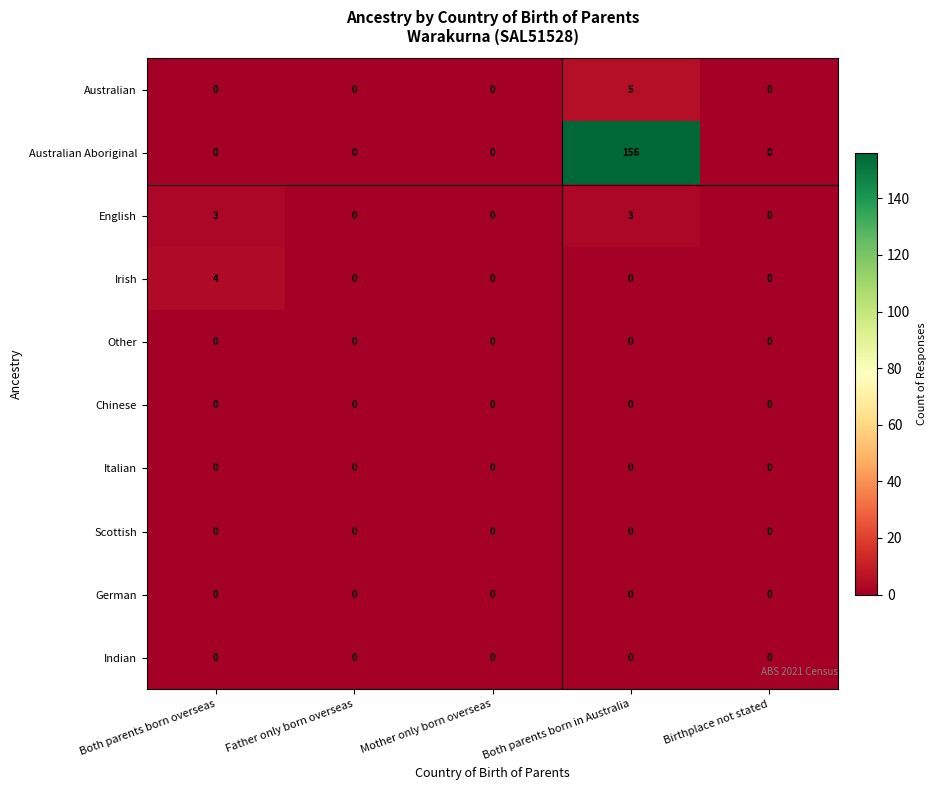

True or false: Chinese has a value of 0 at Mother only born overseas.

True